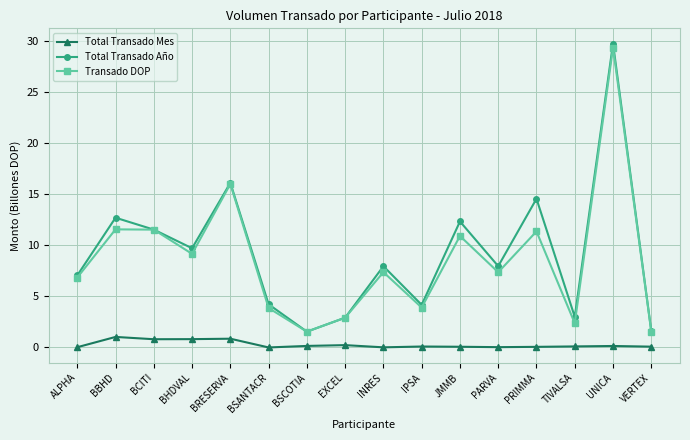

True or false: Total Transado Año and Total Transado Mes intersect in this chart.

False